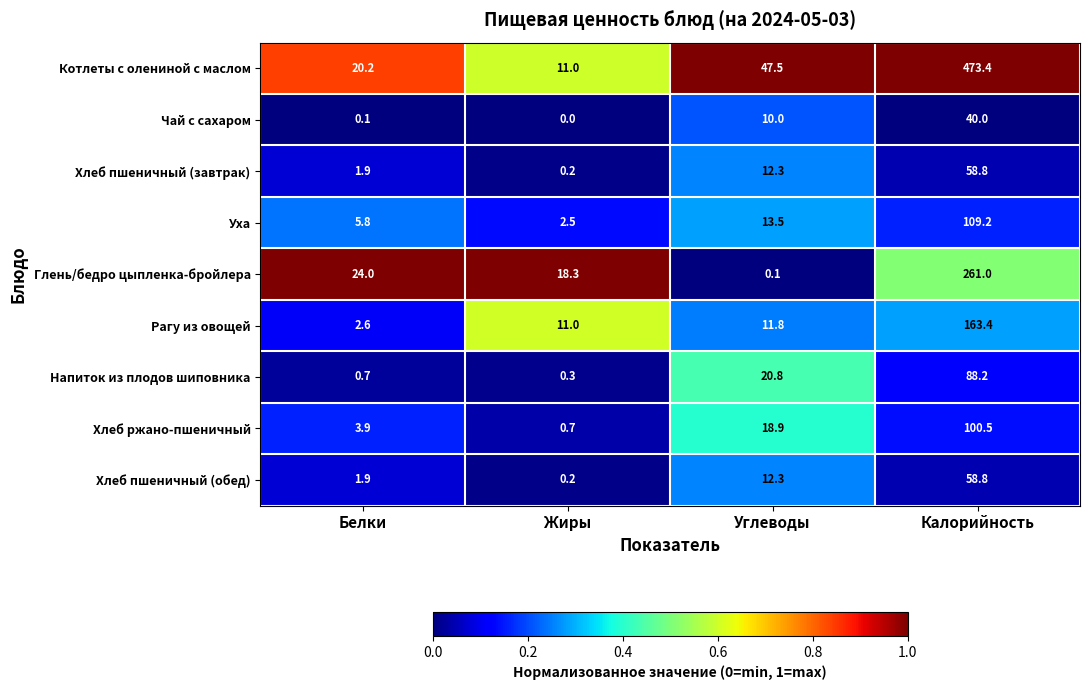

Which category has the highest value in the Глень/бедро цыпленка-бройлера series?

Калорийность